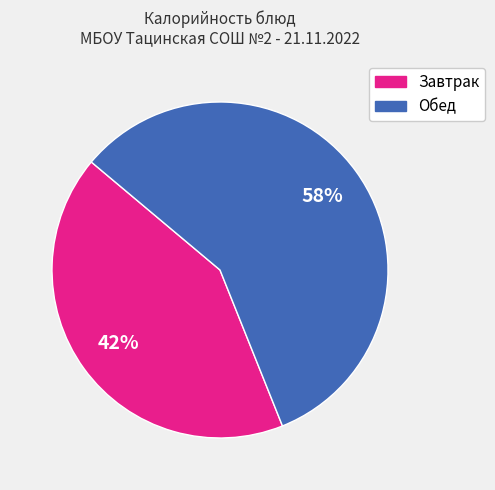

Is there a majority slice in this chart?

Yes